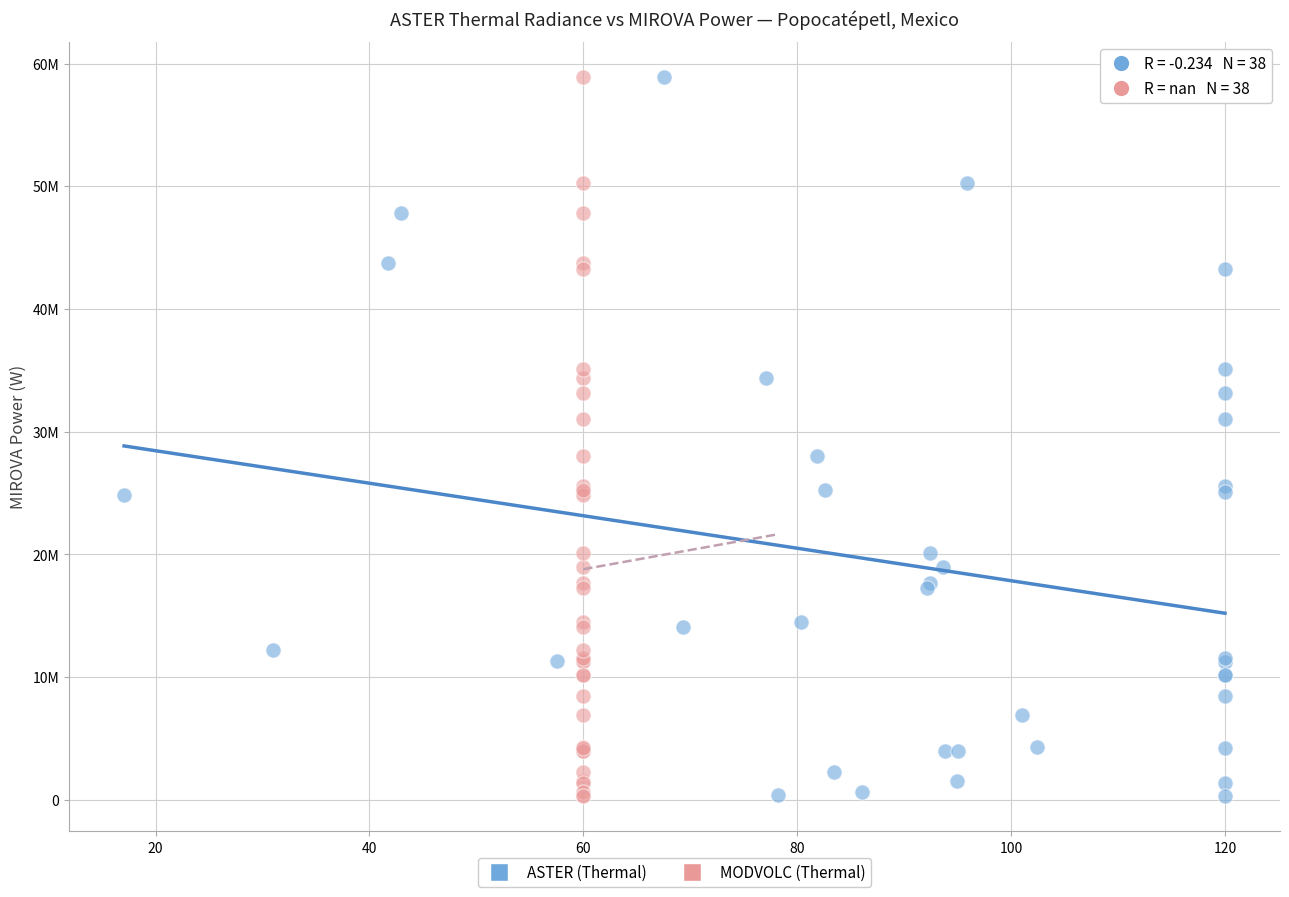

What are all the series names shown in the legend?

ASTER (Thermal), MODVOLC (Thermal)